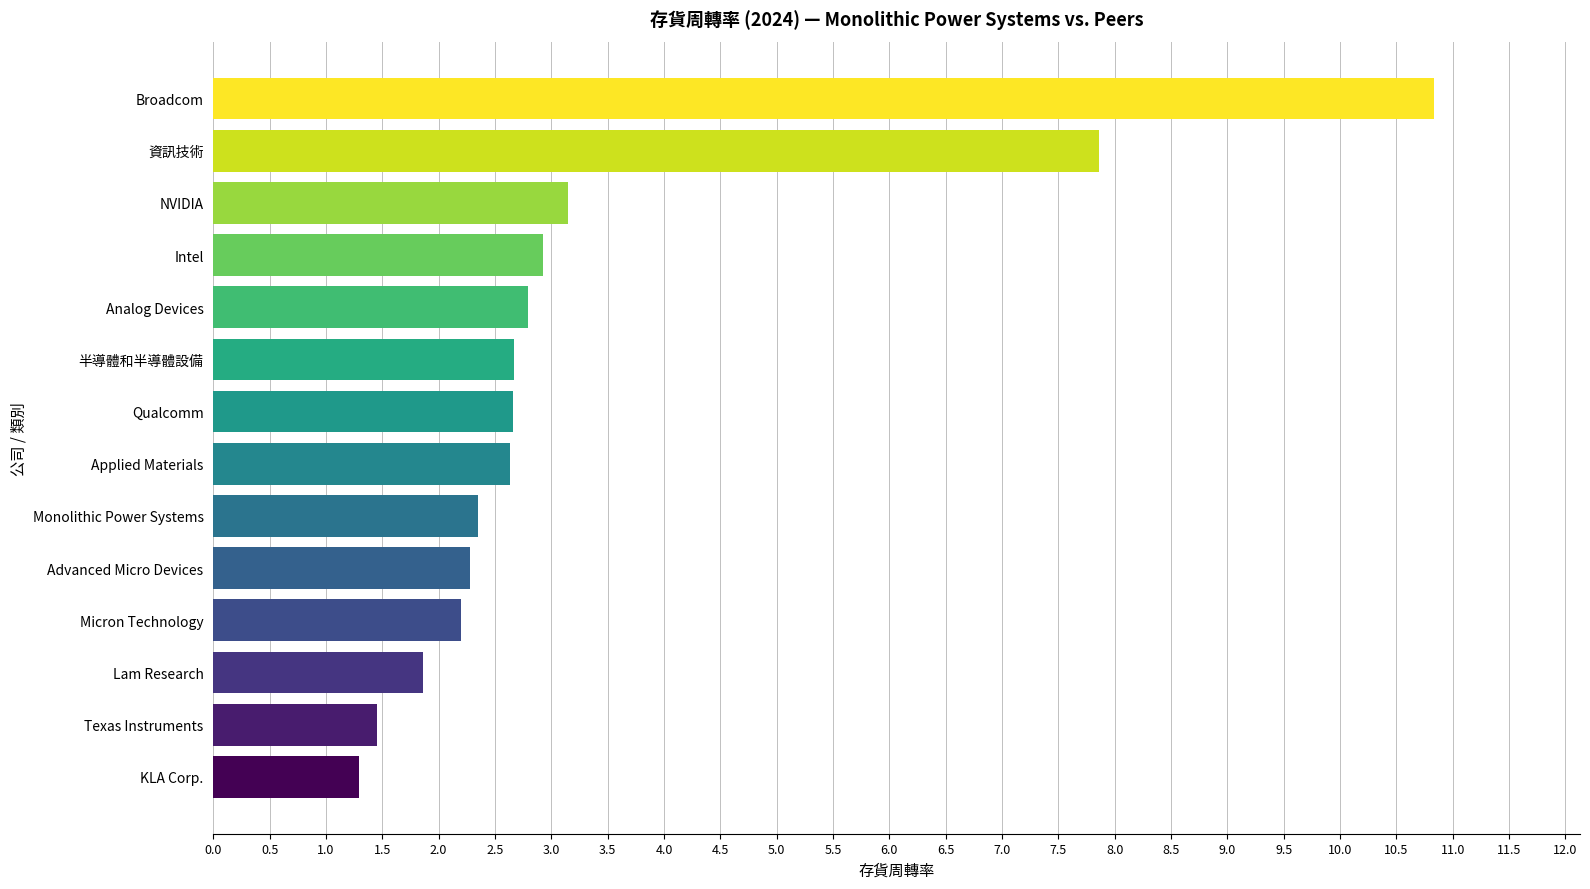

Between 資訊技術 and KLA Corp., which is larger?

資訊技術